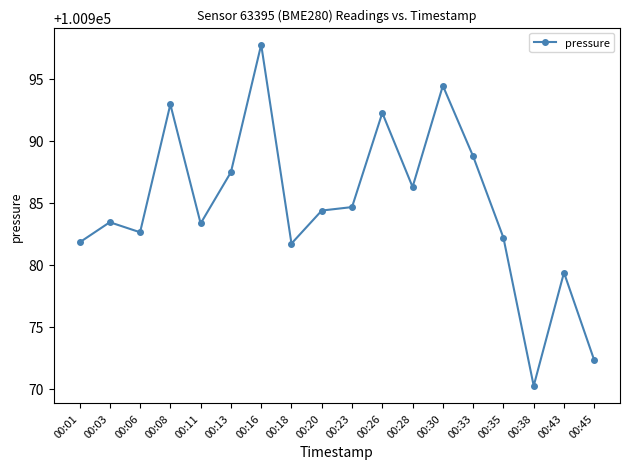

At which category does the chart reach its peak across all series?

00:16